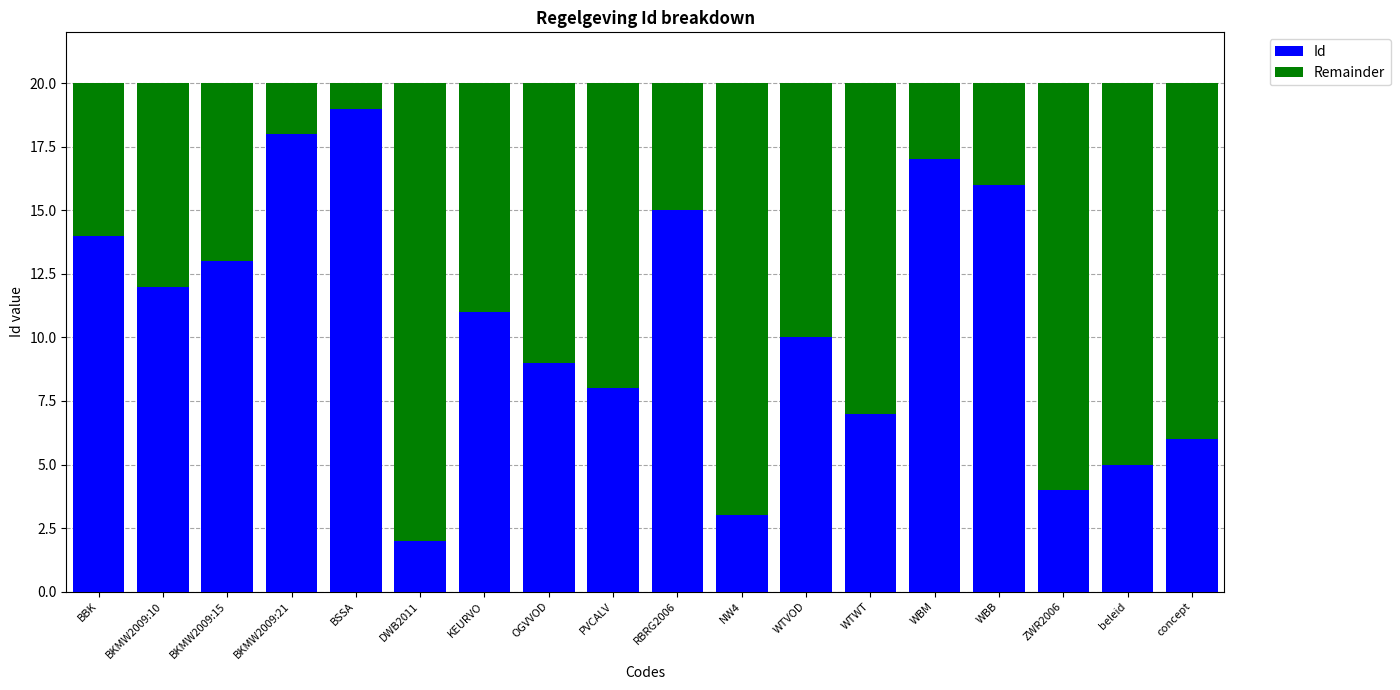

What is the difference between the maximum and minimum values in the Id series?

17